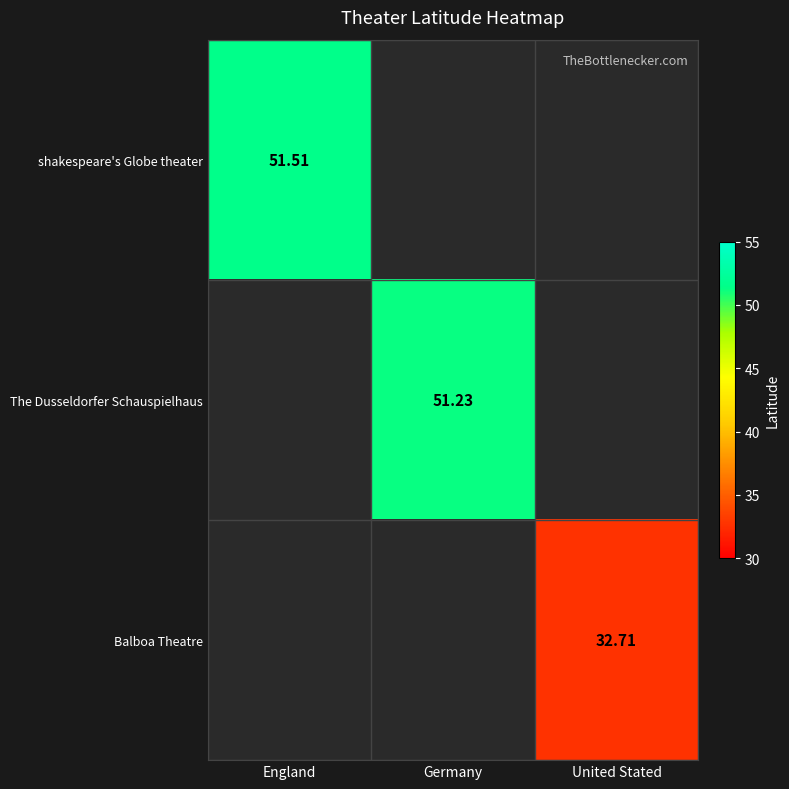

Is the value of Balboa Theatre at United Stated greater than the value of The Dusseldorfer Schauspielhaus at Germany?

No